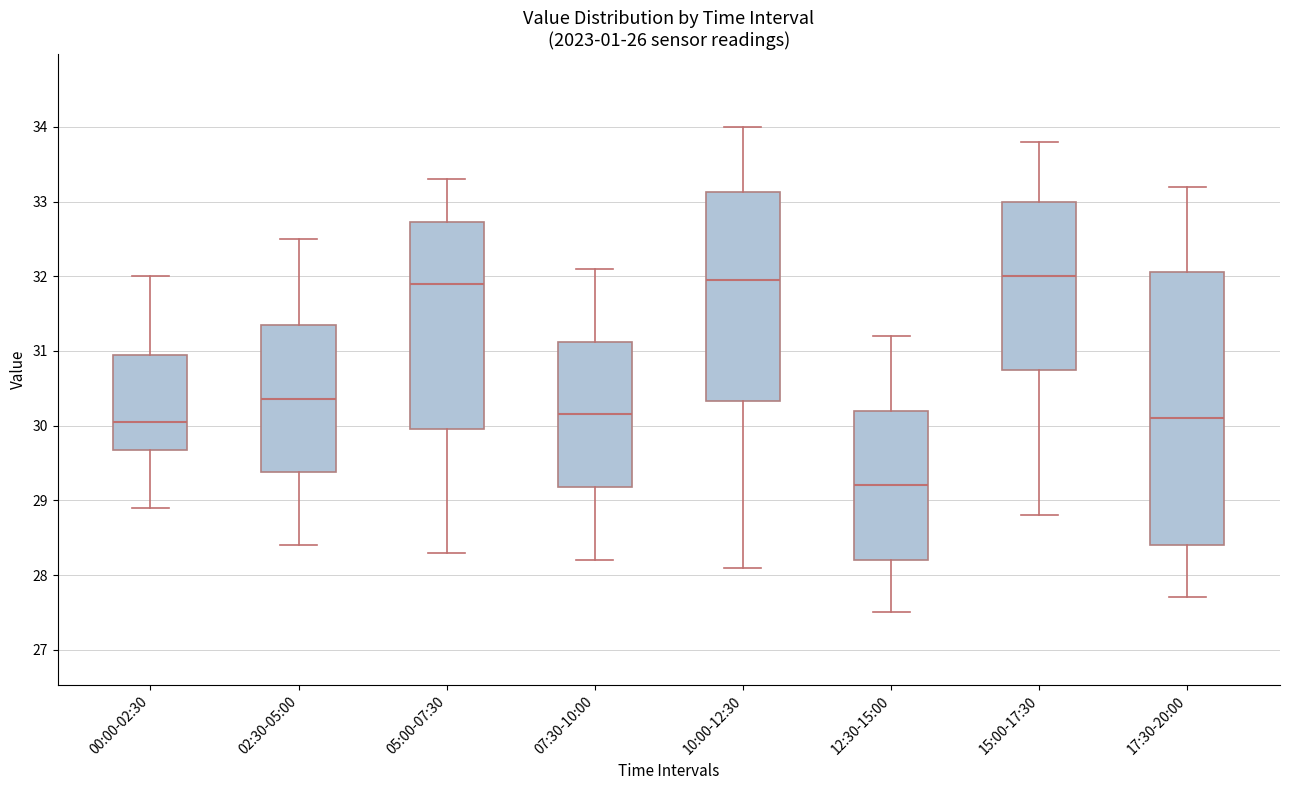

Reading left to right, transcribe this box plot: for each box, give where its median line is, the range the box spans, and where its two whiskers end, as read against the y-axis. The values are not printed on the chart, so give them approximately, as read against the axis.

00:00-02:30: median 30.1, box 29.7 to 31.0, whiskers 28.9 to 32.0
02:30-05:00: median 30.4, box 29.4 to 31.4, whiskers 28.4 to 32.5
05:00-07:30: median 31.9, box 30.0 to 32.7, whiskers 28.3 to 33.3
07:30-10:00: median 30.2, box 29.2 to 31.1, whiskers 28.2 to 32.1
10:00-12:30: median 32.0, box 30.3 to 33.1, whiskers 28.1 to 34.0
12:30-15:00: median 29.2, box 28.2 to 30.2, whiskers 27.5 to 31.2
15:00-17:30: median 32.0, box 30.8 to 33.0, whiskers 28.8 to 33.8
17:30-20:00: median 30.1, box 28.4 to 32.1, whiskers 27.7 to 33.2